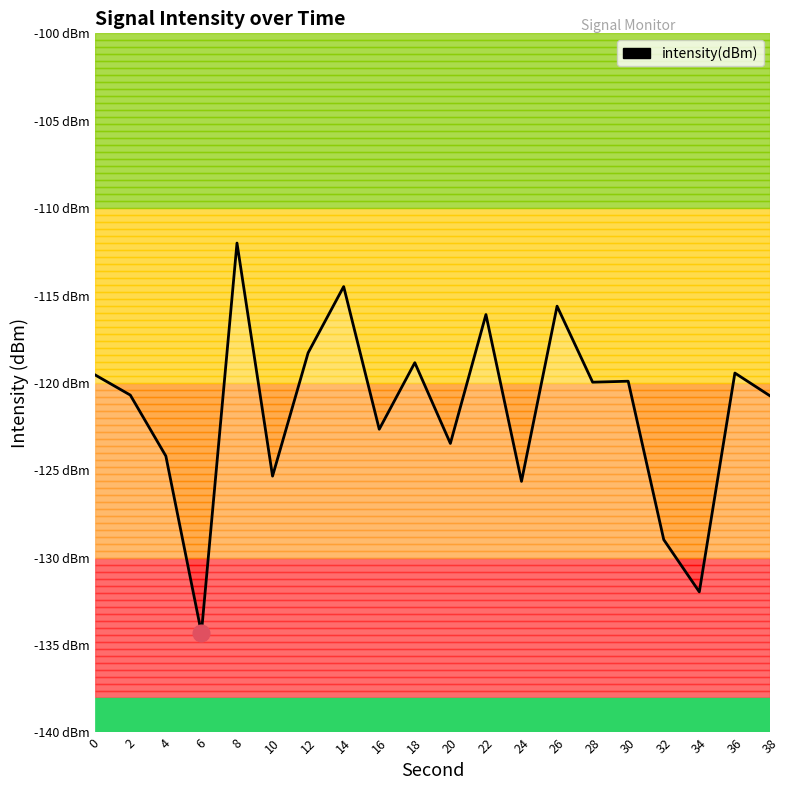

What is the change in value from 18 to 22?

+2.8